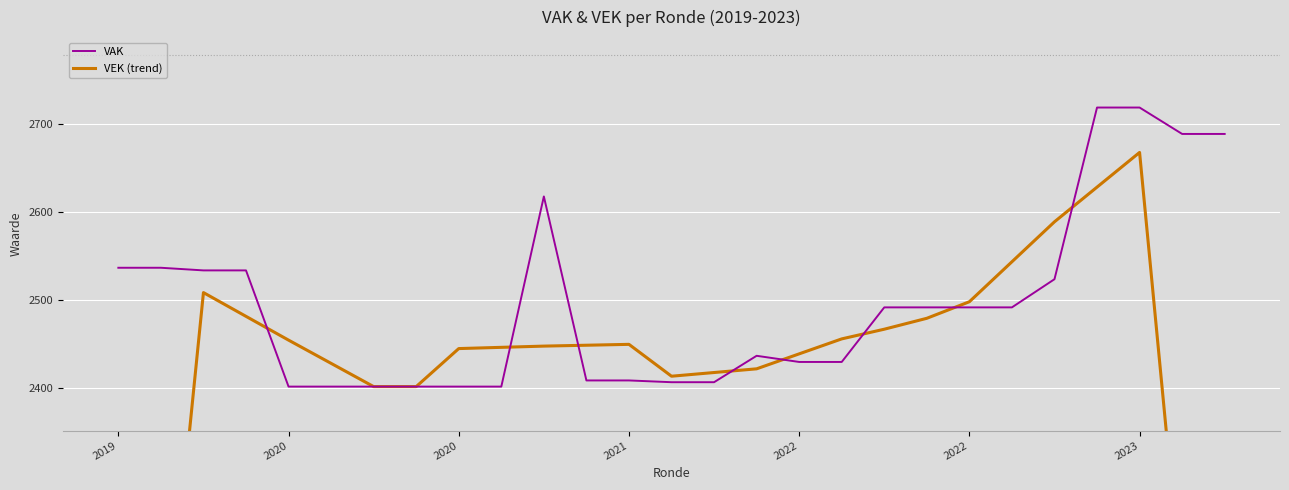

How many distinct data groups are displayed?

2